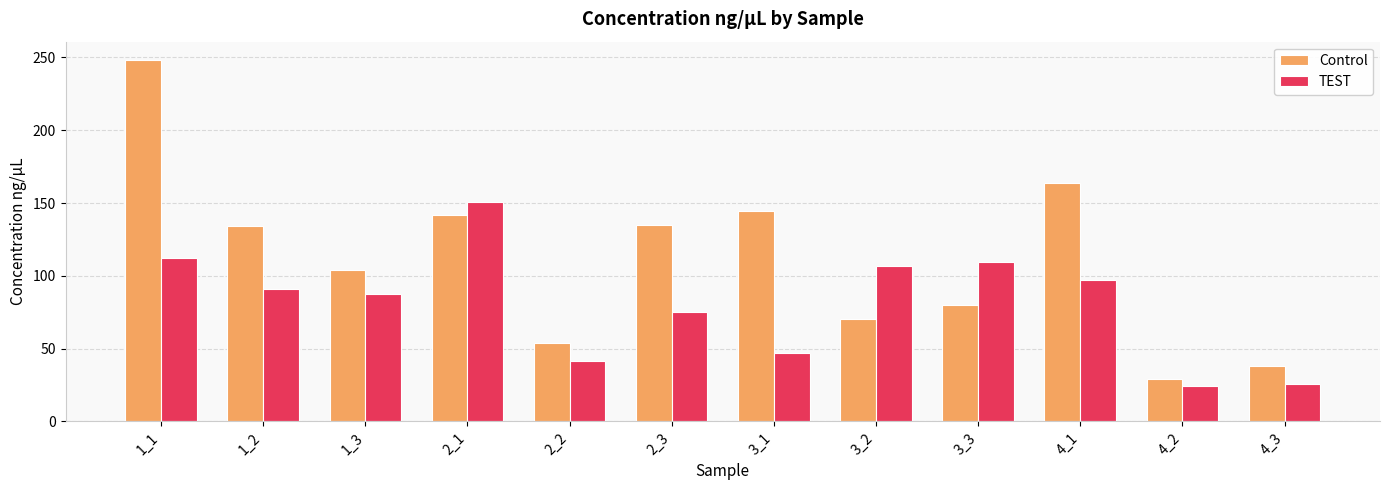

Which series has the largest total across all categories?

Control